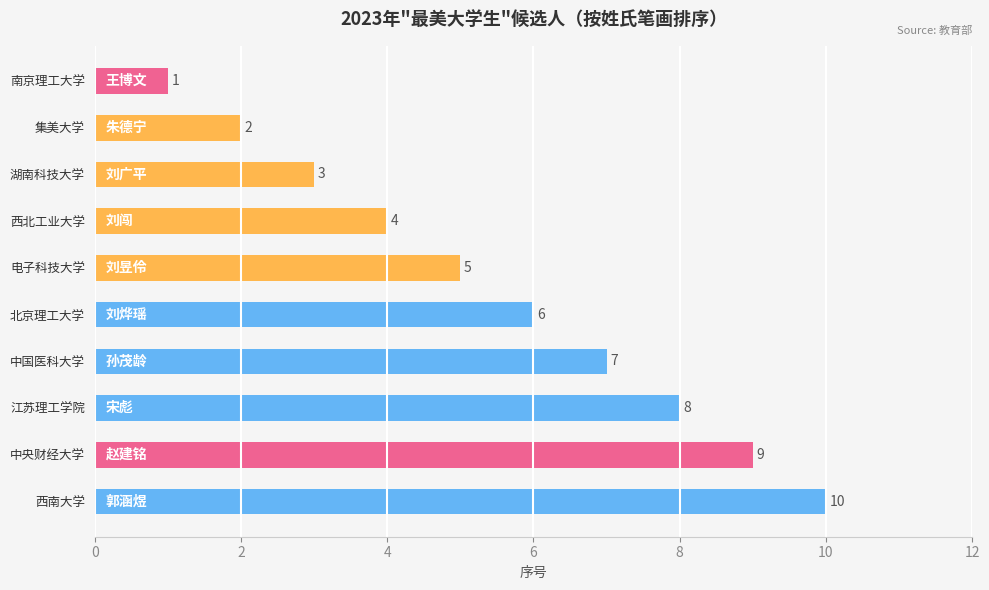

Approximately how many times larger is the value at 西北工业大学 compared to 集美大学?

2.0